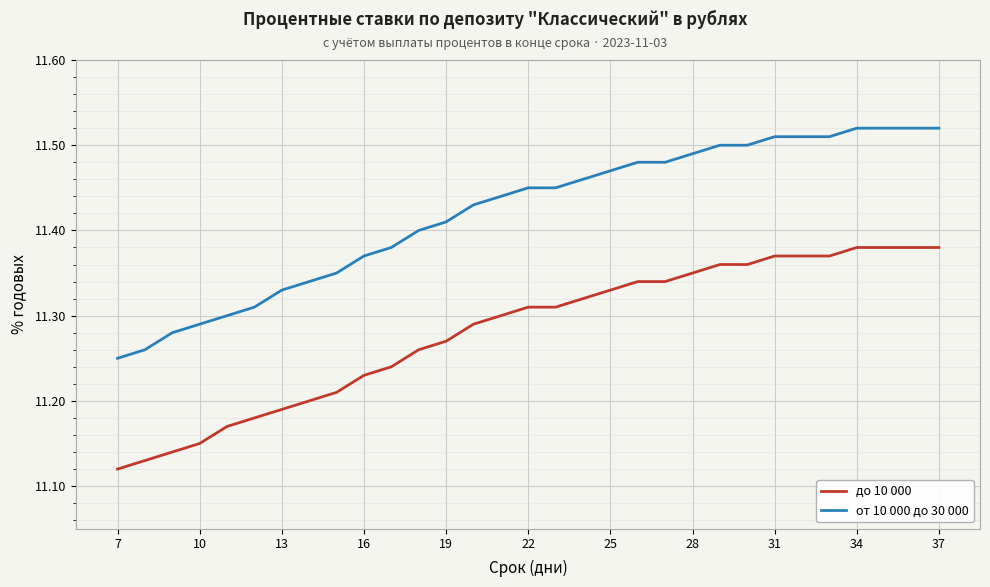

Which series has the widest spread of values?

от 10 000 до 30 000